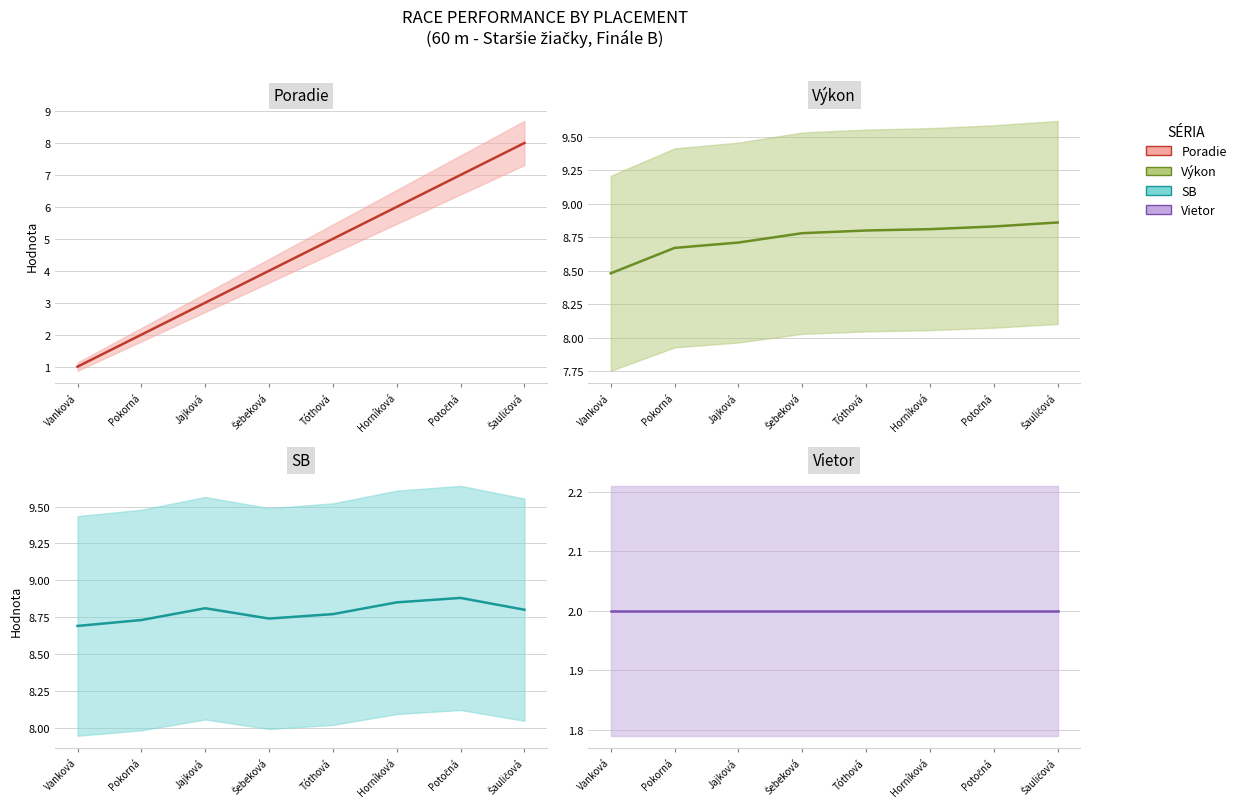

What is the smallest value displayed?

1.0